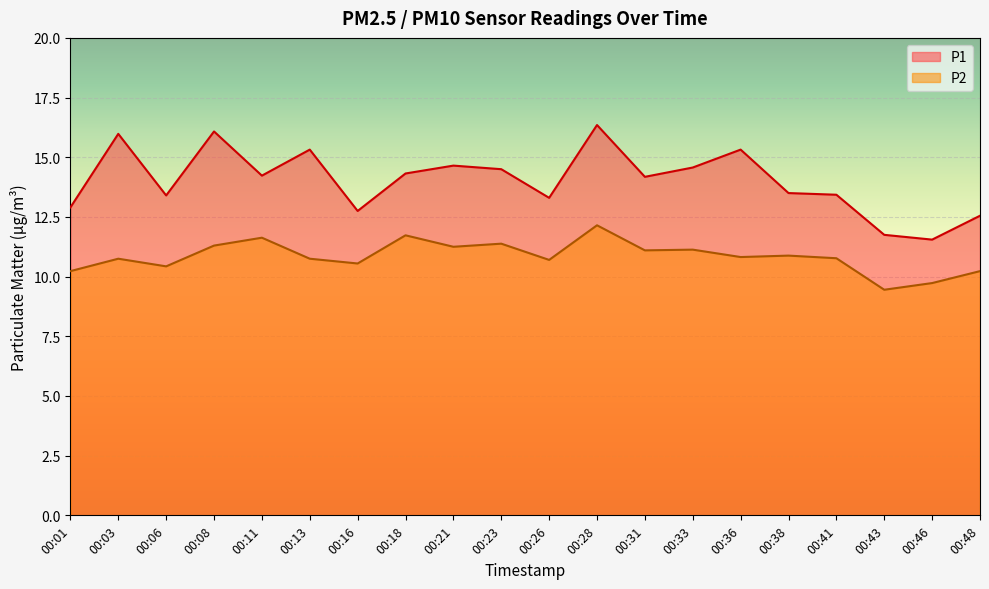

What is the value of the P2 point at the 15th from the left?

10.8